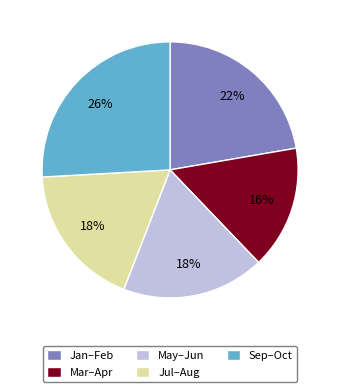

To the nearest percent, what is the combined percentage of Jul–Aug and May–Jun?

36%